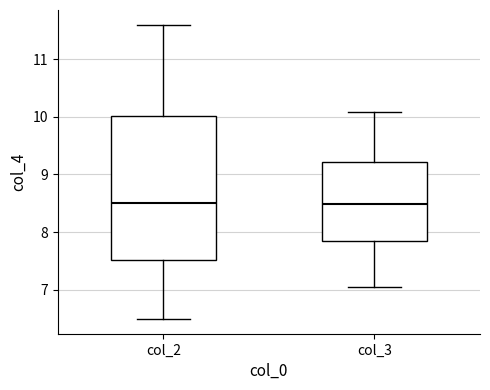

Comparing the boxes themselves (not the whiskers), which one is the tallest?

col_2